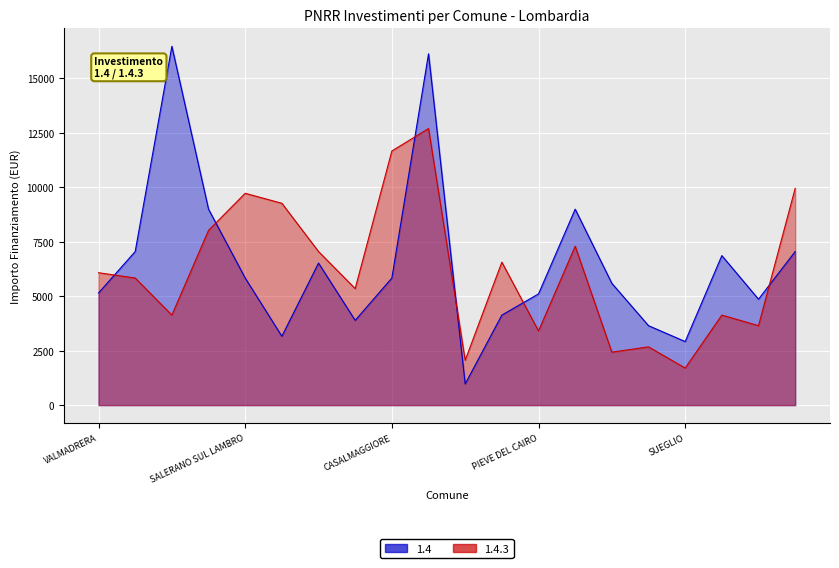

How many intersections are there between 1.4.3 and 1.4?

6